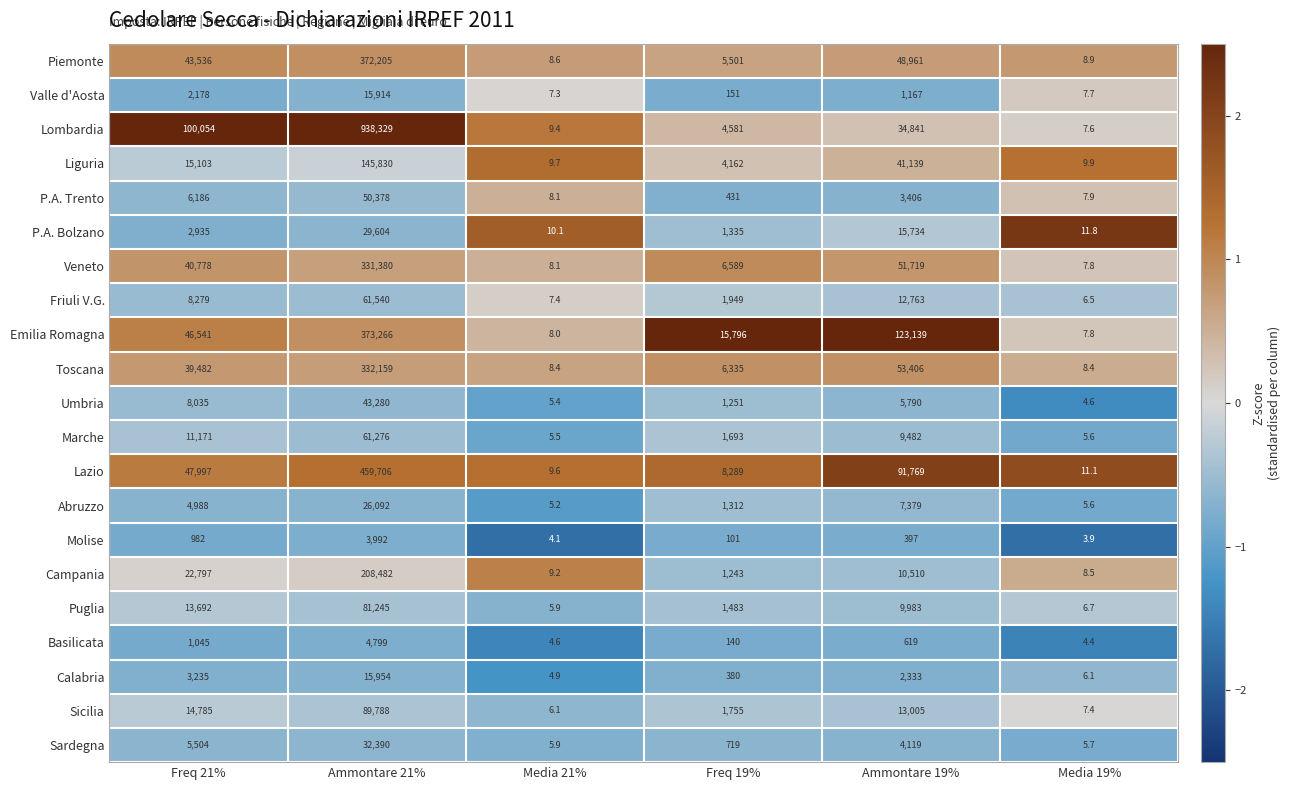

True or false: P.A. Bolzano has a value of 799.5 at Freq 19%.

False